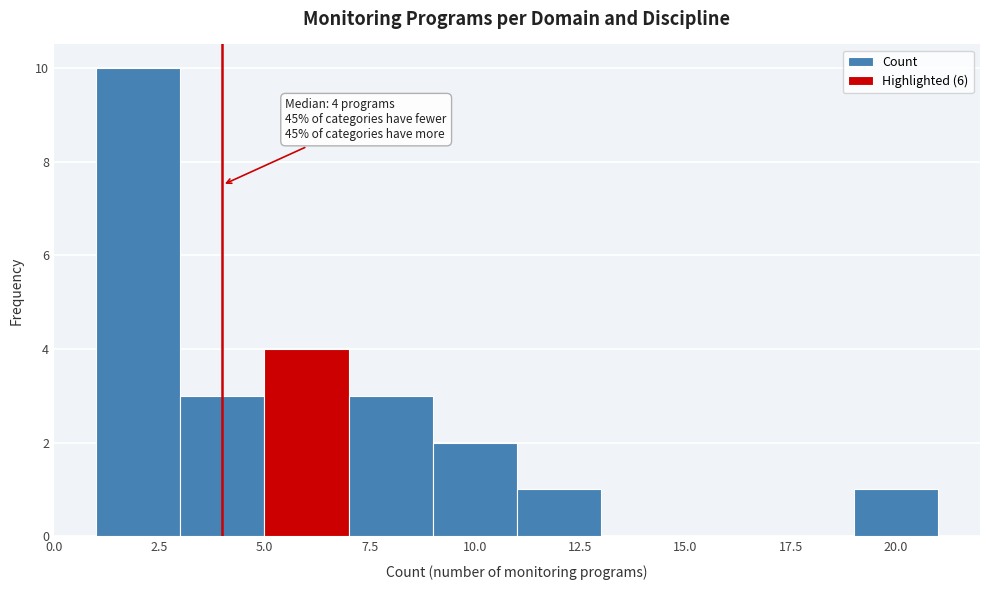

Which range on the x-axis has the tallest bar?

1 to 3